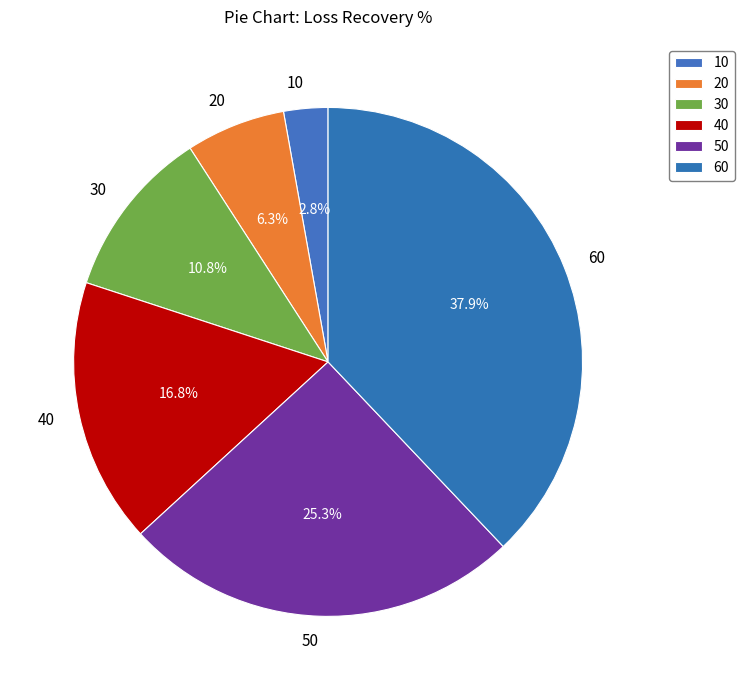

Between 30 and 50, which is larger?

50